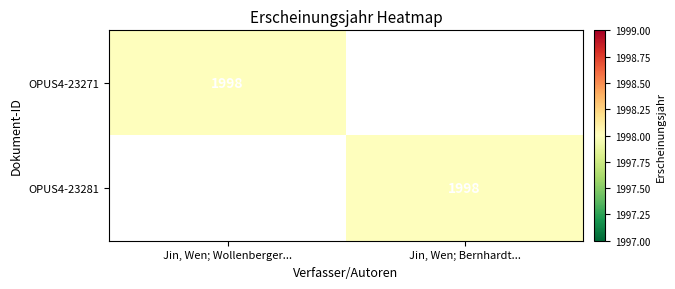

True or false: OPUS4-23281 has a value of 3028 at Jin, Wen; Bernhardt....

False